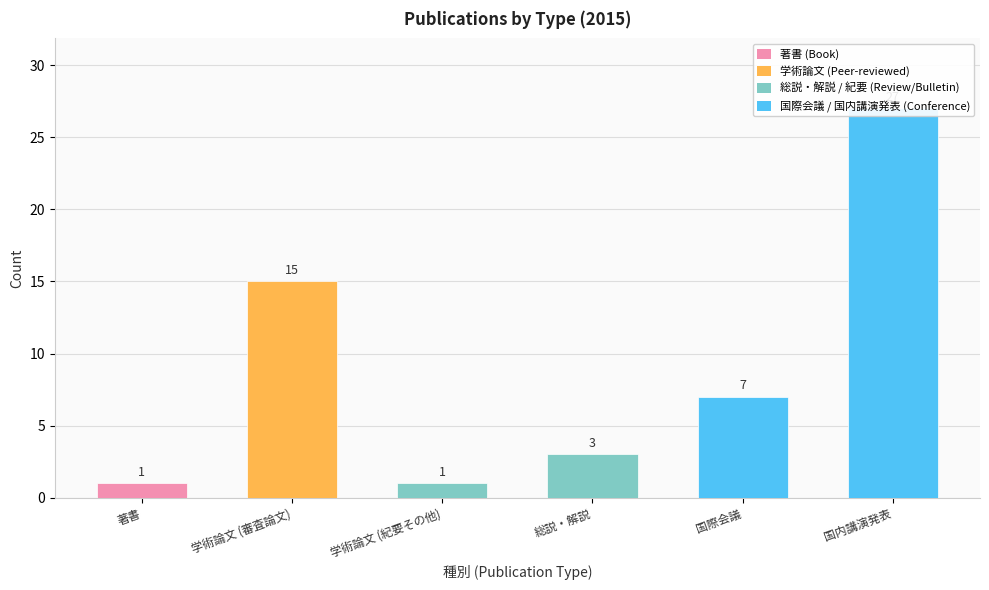

Which label corresponds to the smallest value in the chart?

著書